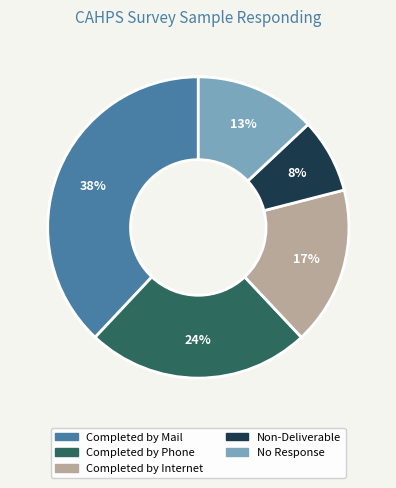

Is the sum of Non-Deliverable and Completed by Mail greater than half?

No